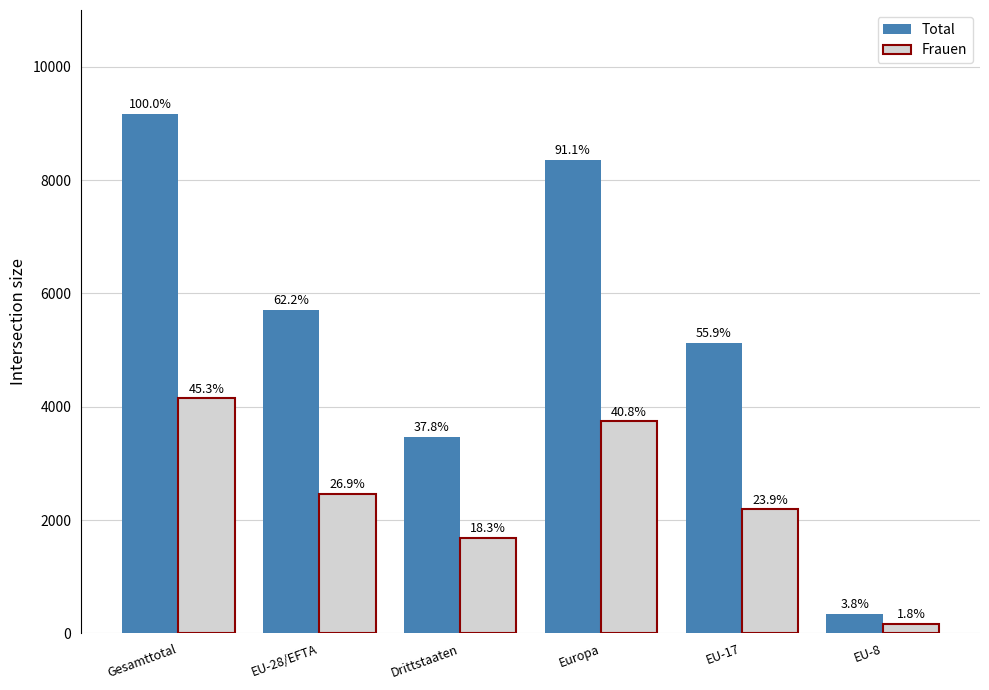

How many bars are there in each group?

2